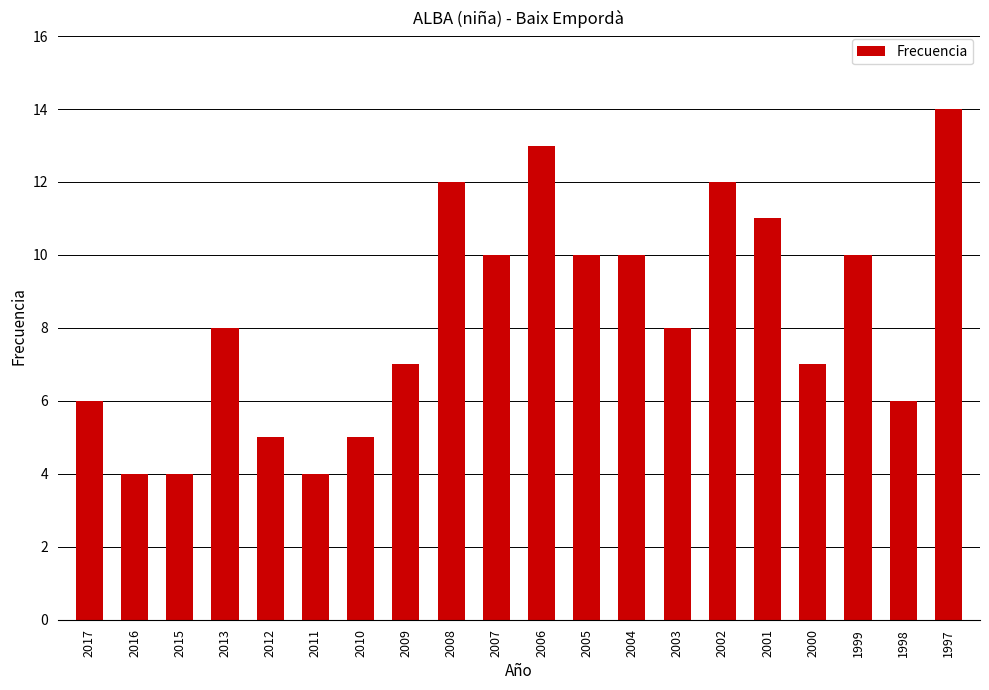

Read the value at 2004, to the nearest 5.

10